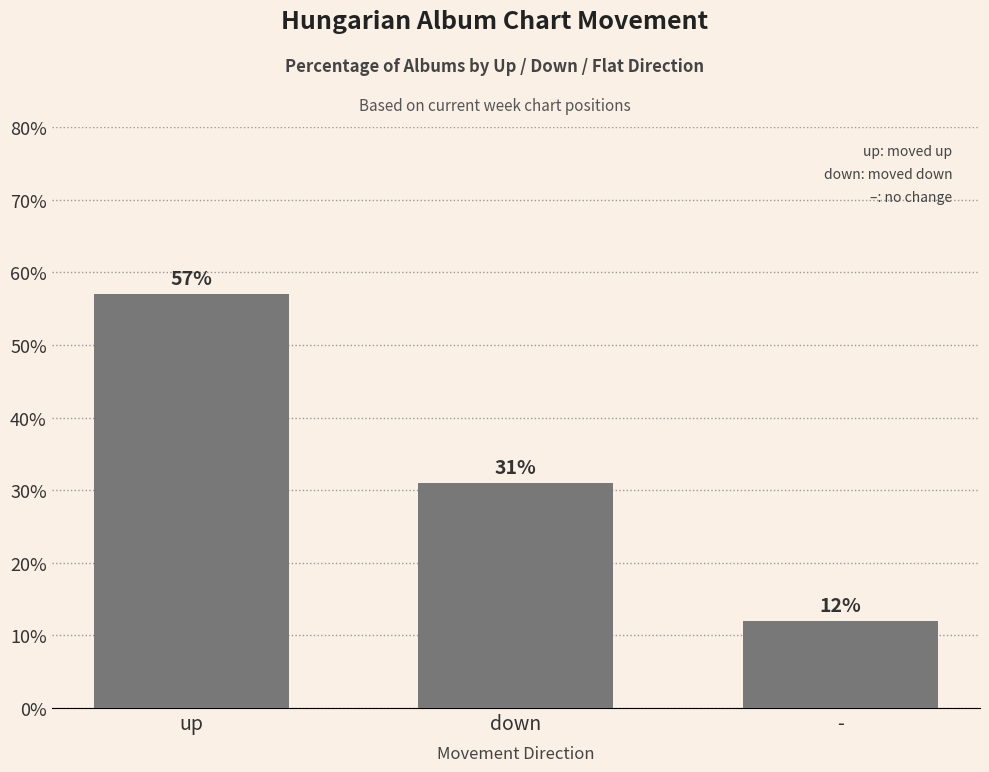

Count the number of data series in this chart.

1